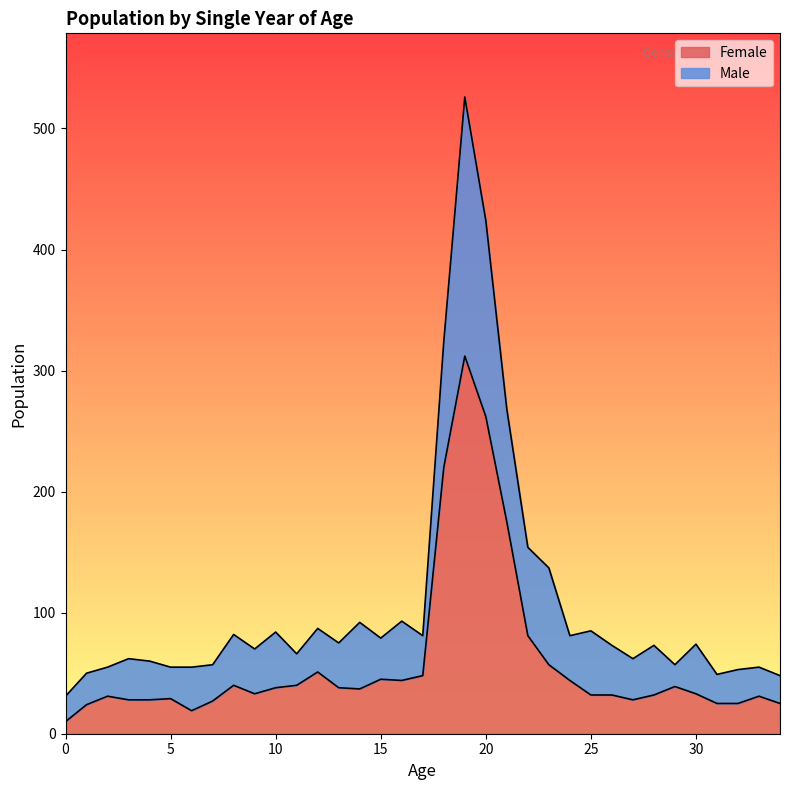

The chart shows a value of 57 at 23. True or false?

True